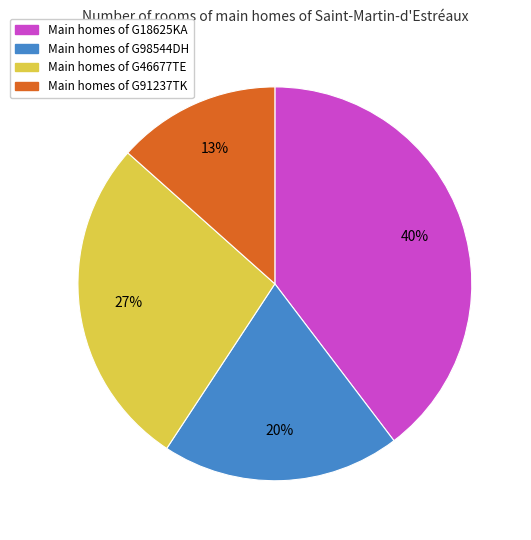

Is there a majority slice in this chart?

No